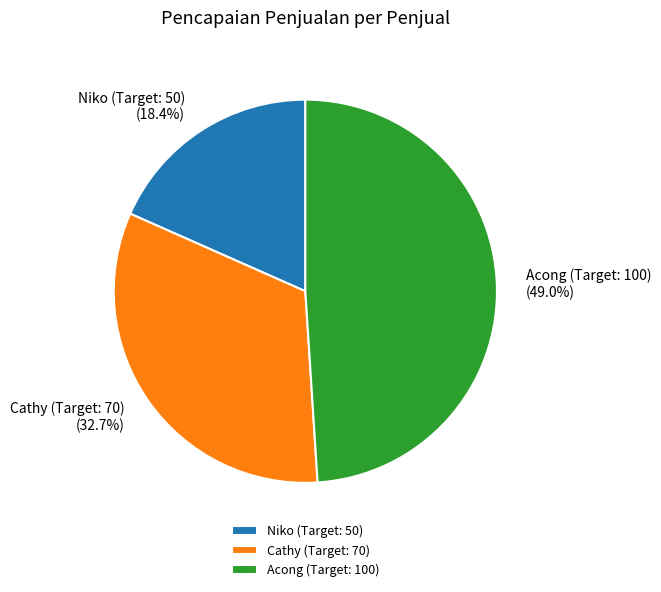

Does Acong (Target: 100) represent more than half of the total?

No